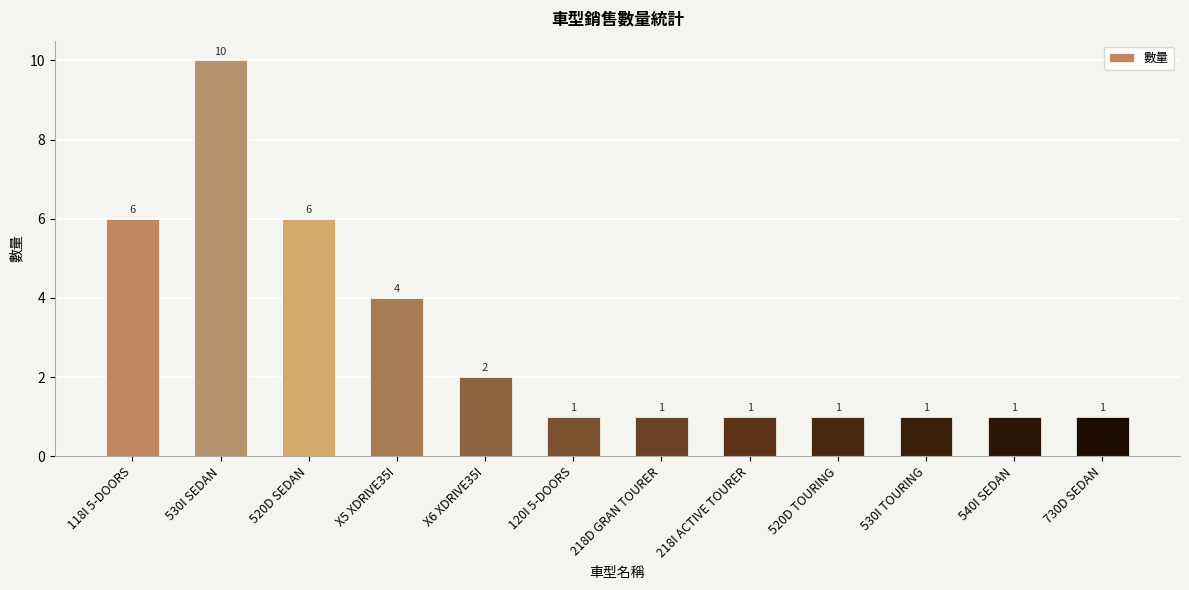

Which has a higher value, 520D SEDAN or 218I ACTIVE TOURER?

520D SEDAN